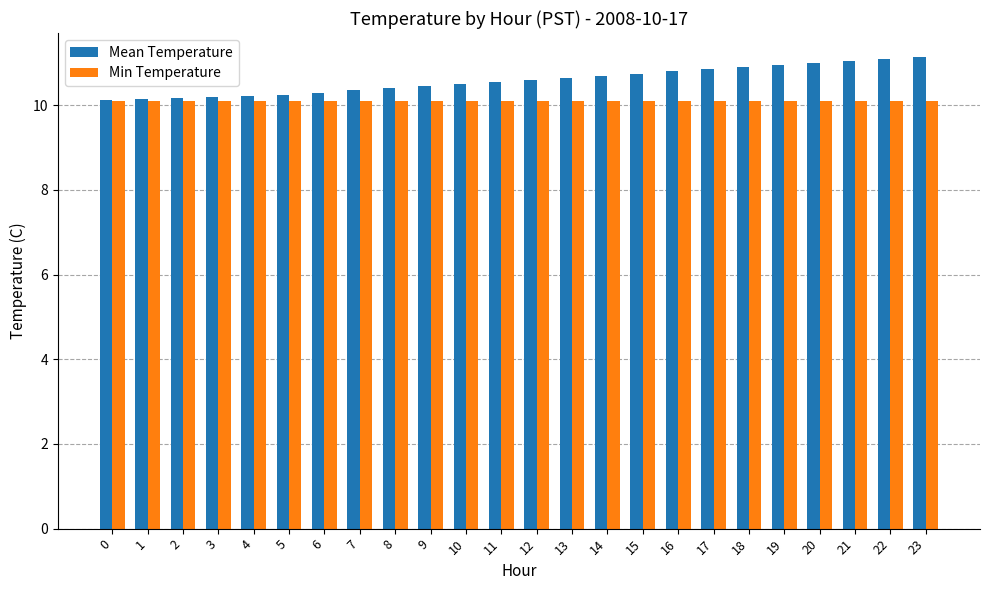

What are all the series names shown in the legend?

Mean Temperature, Min Temperature